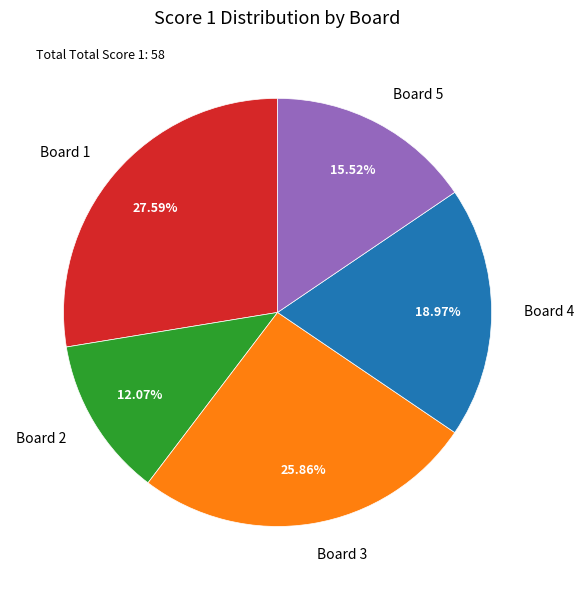

The Board 5 slice represents 16% of the pie. True or false?

True